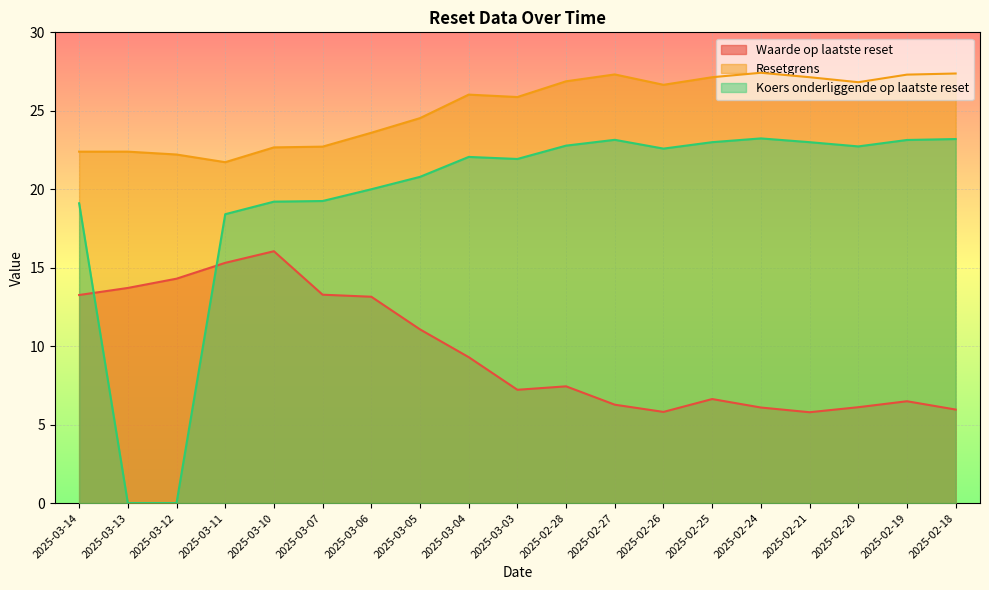

Which category has the highest value across all series?

2025-02-24